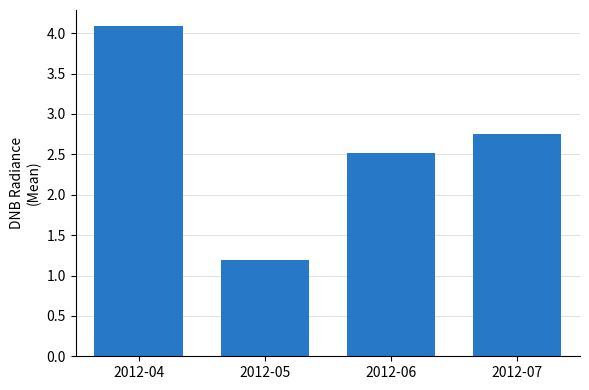

Is it true that the value at 2012-06 is 0.9?

False